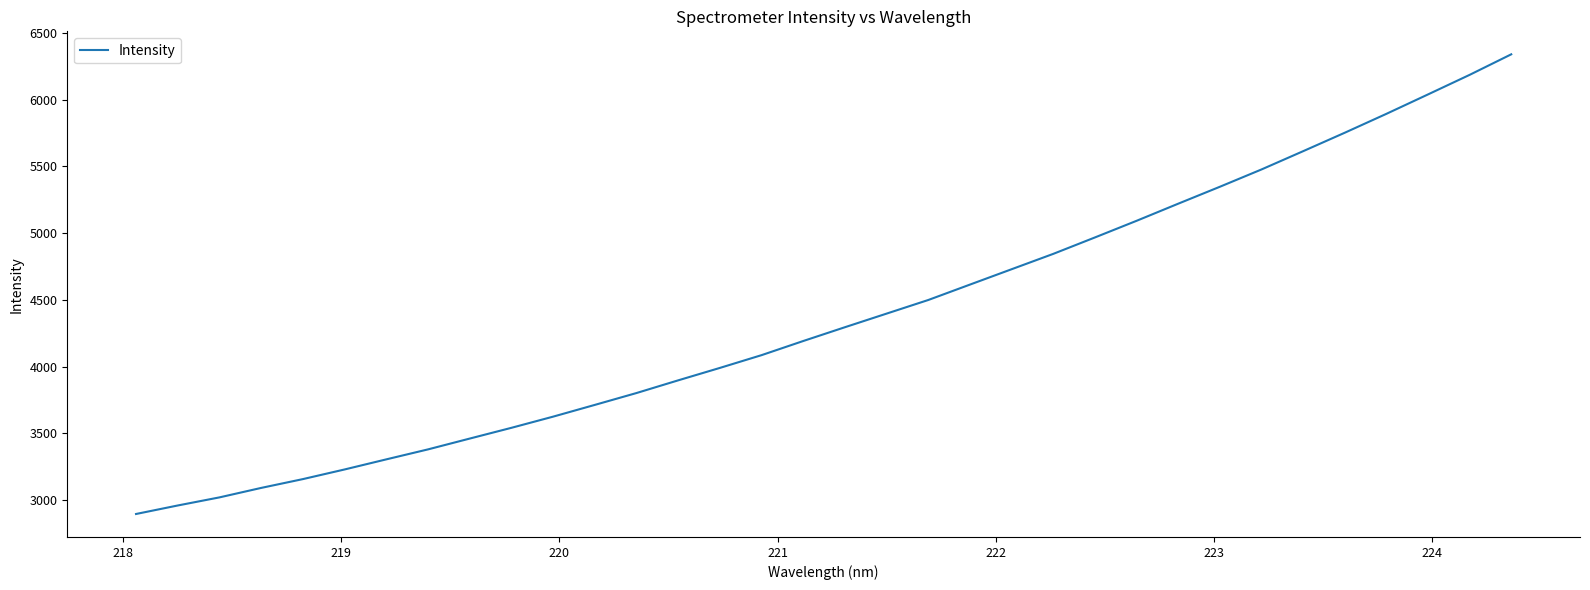

What is the difference between the maximum and minimum values?

3443.3